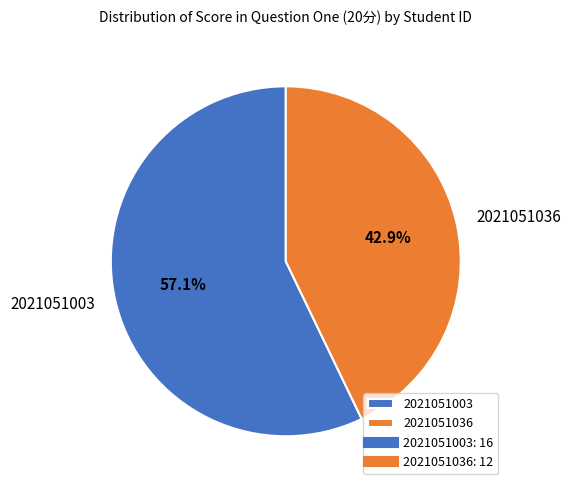

How many slices are in this pie chart?

2